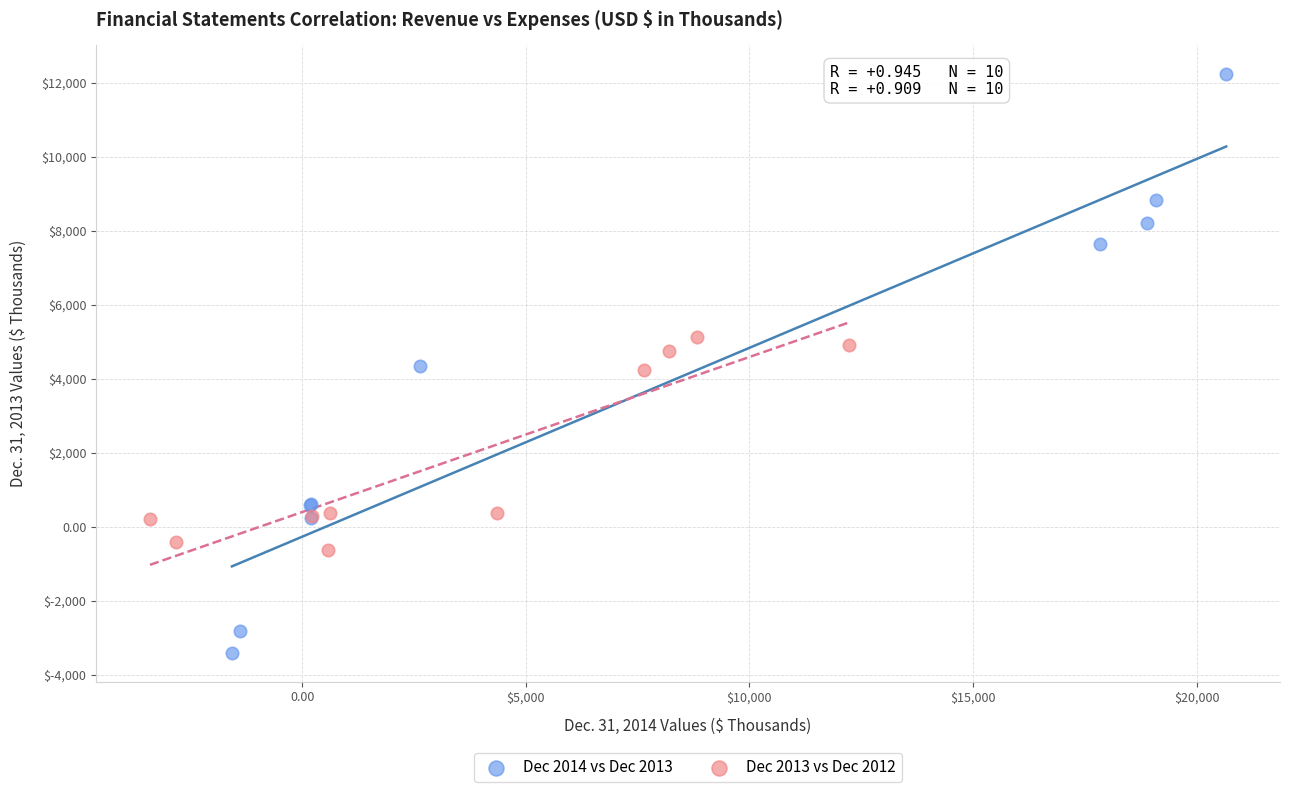

Which series has the widest spread of Y values?

Dec 2014 vs Dec 2013